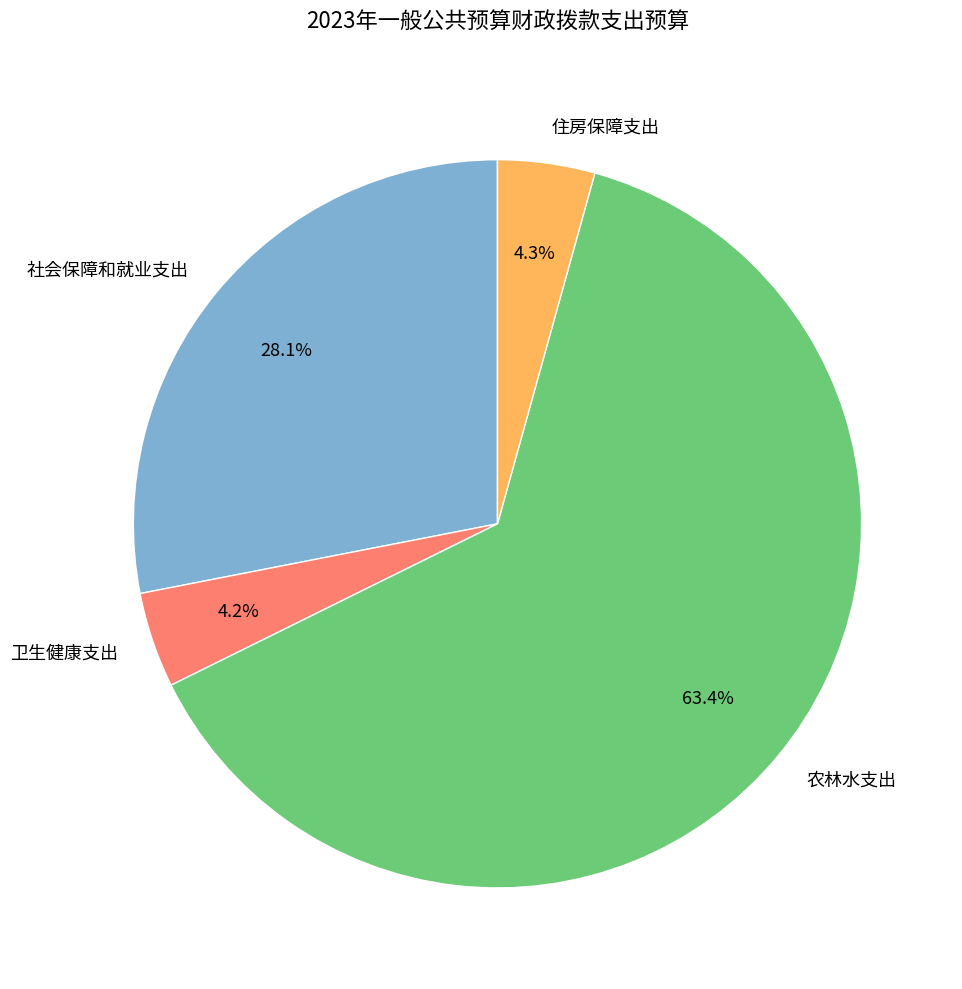

Count the number of slices in the pie.

4